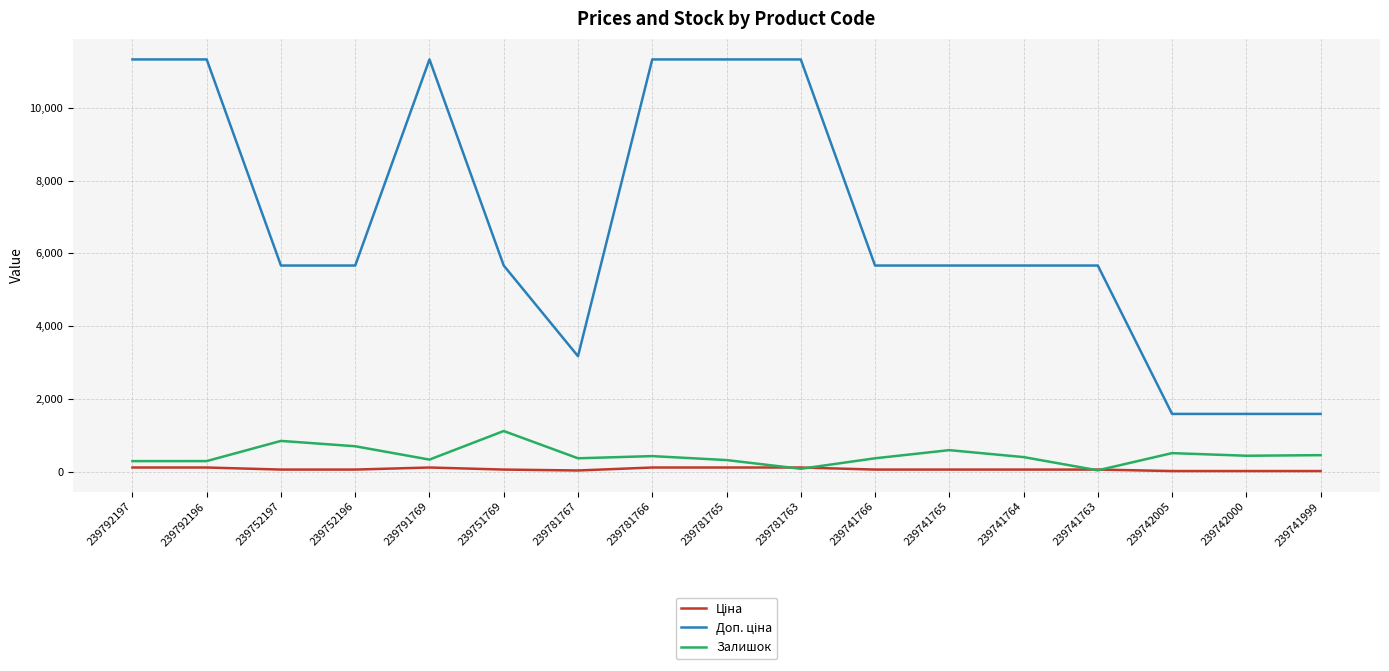

What is the greatest value displayed?

11334.0